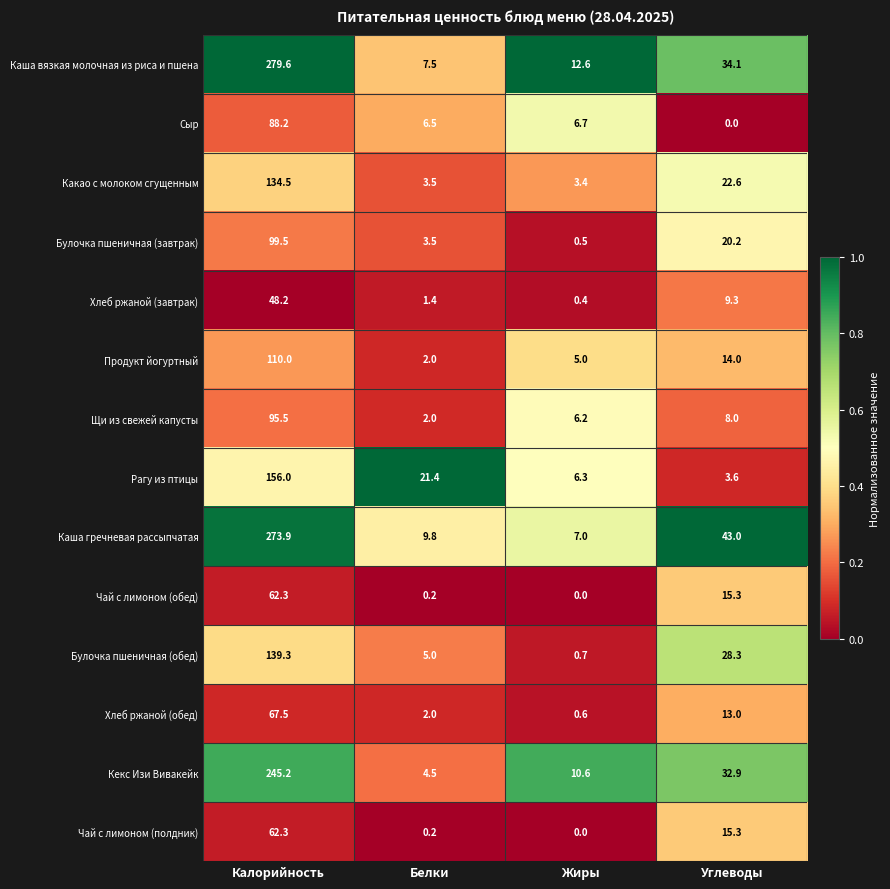

True or false: Рагу из птицы has a value of 6.3 at Жиры.

True